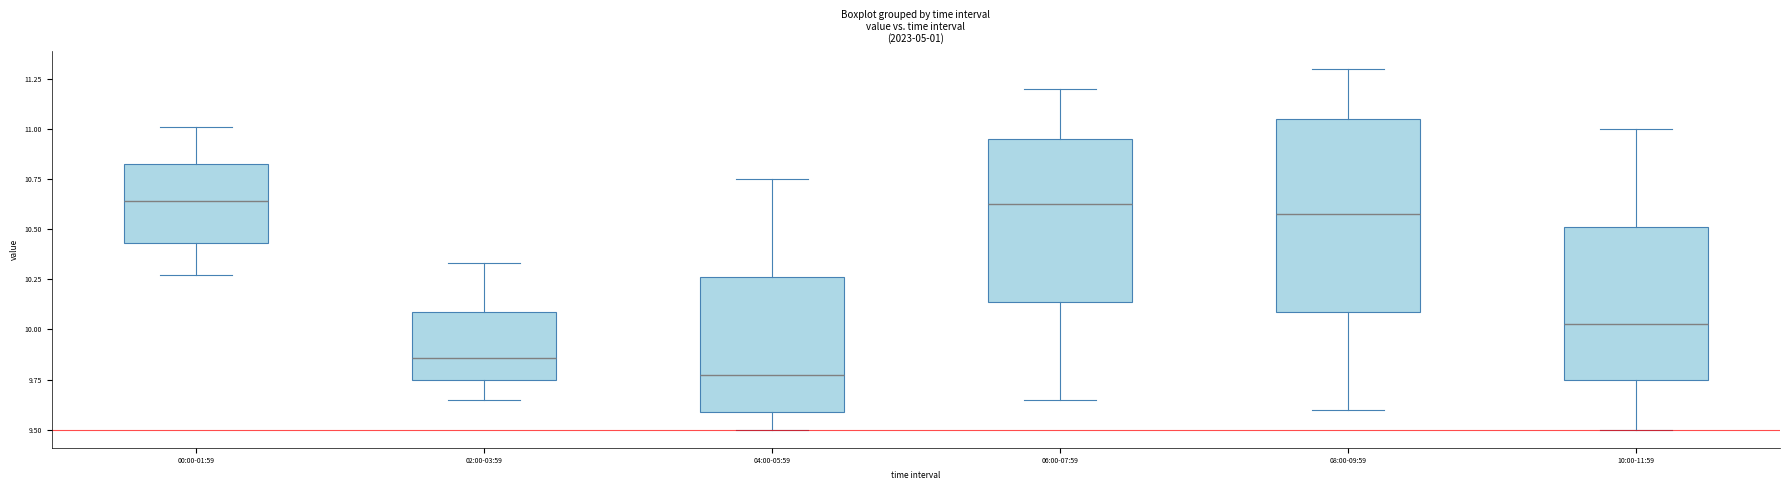

Where does the upper whisker of the box for 08:00-09:59 end on the y-axis? The values are not printed on the chart, so give them approximately, as read against the axis.

11.30